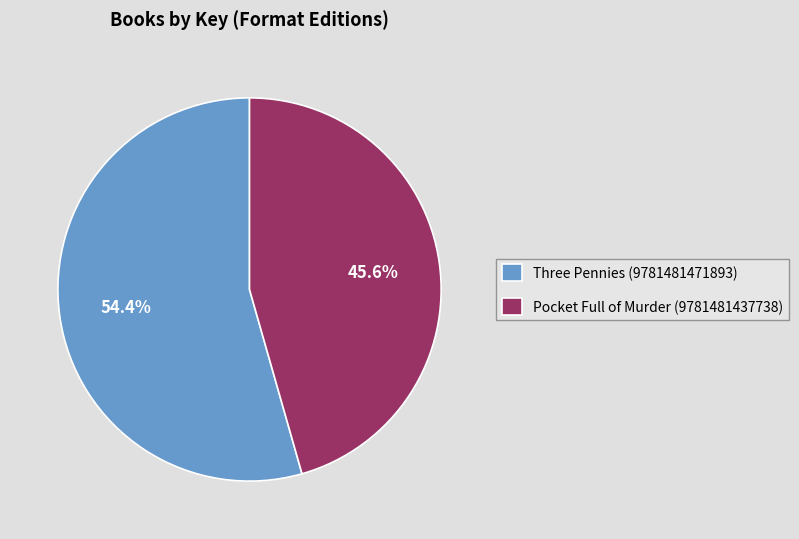

Rank the categories by value from lowest to highest.

Pocket Full of Murder (9781481437738), Three Pennies (9781481471893)